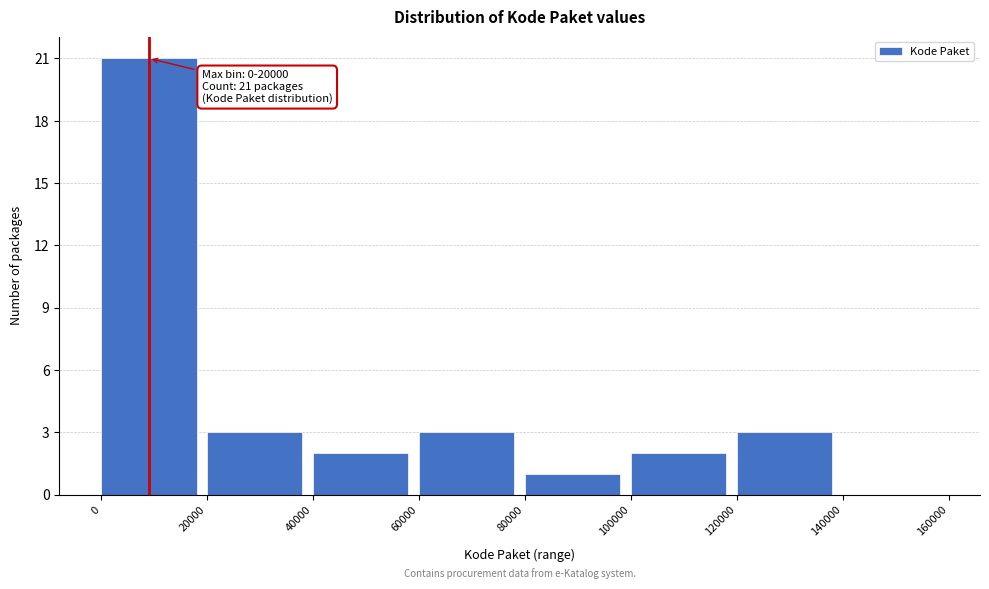

Over which range of the x-axis is the bar tallest?

0 to 20000